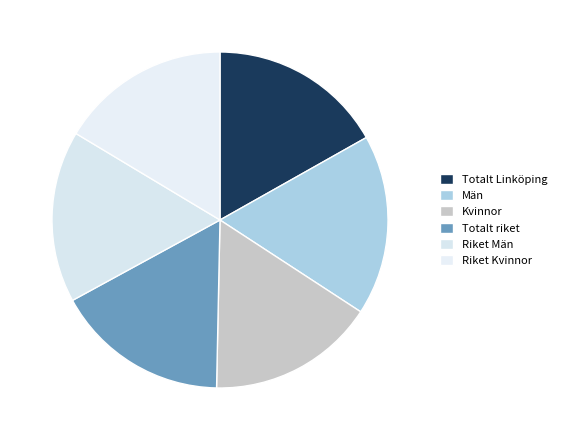

How many slices are in this pie chart?

6